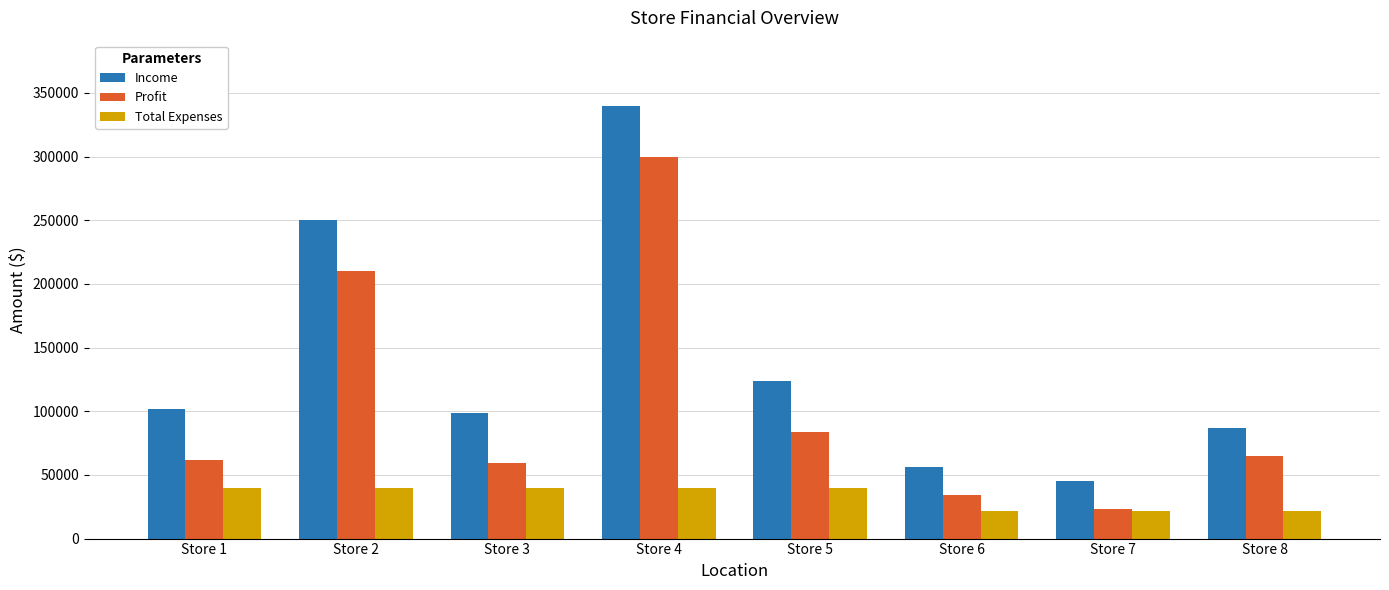

How many bars are there in each group?

3